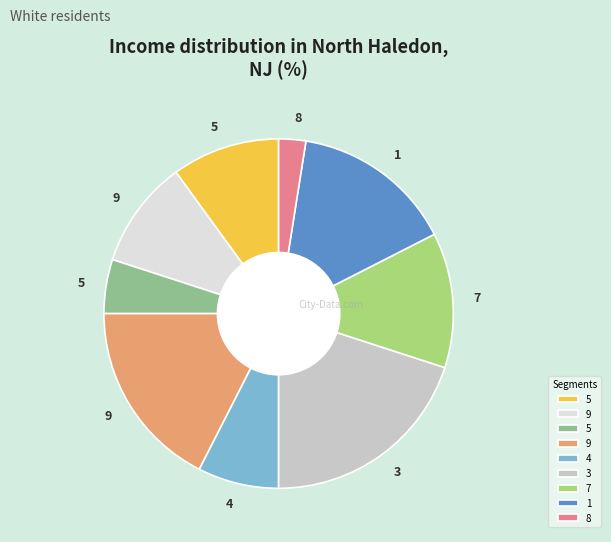

Is there any slice that represents more than half of the pie?

No